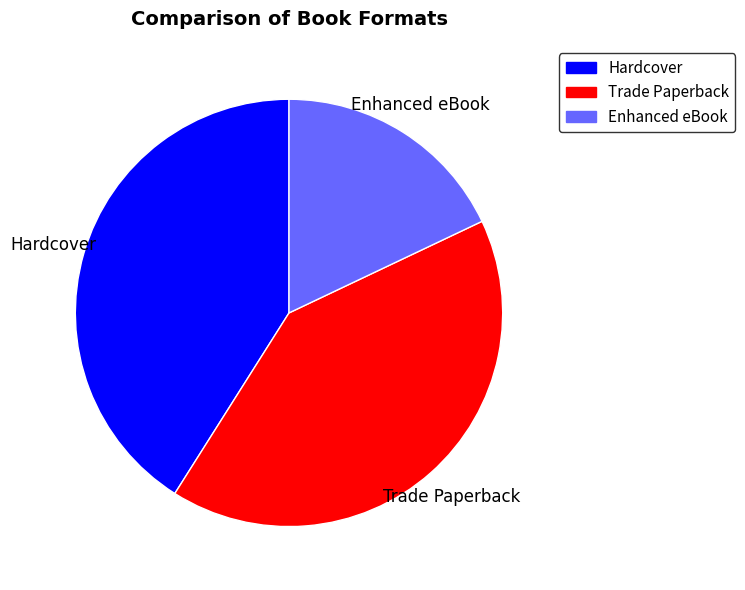

Is Hardcover the majority of the pie?

No